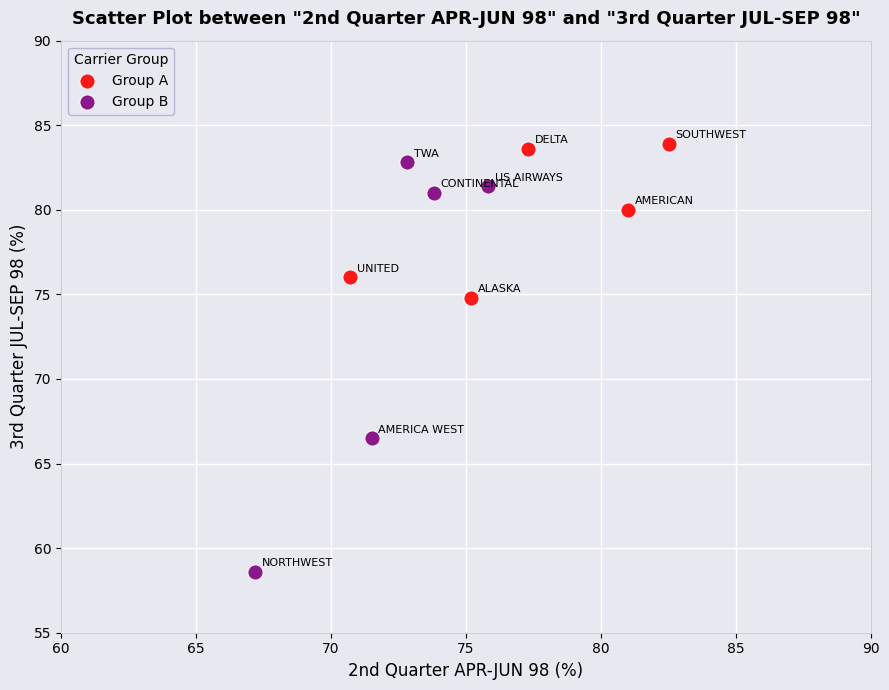

What are all the series names shown in the legend?

Group A, Group B